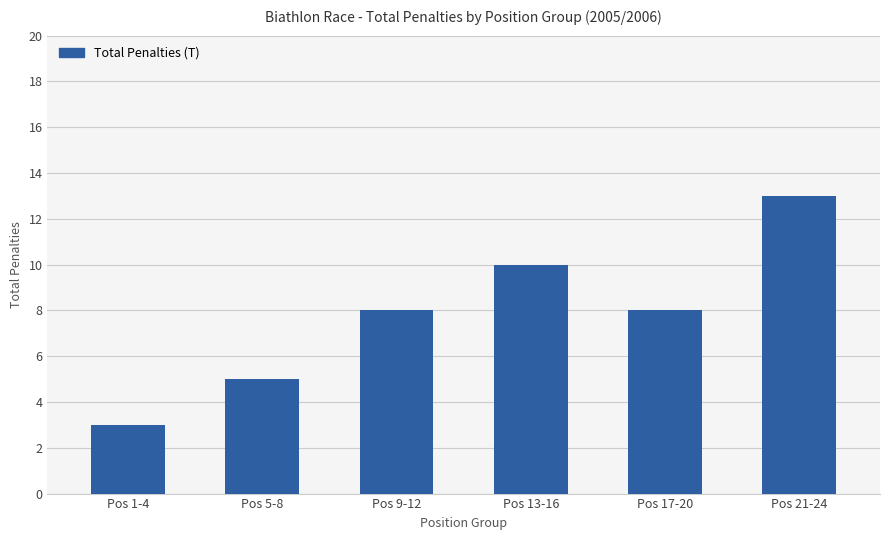

Count the values in the range 5 to 10.

4